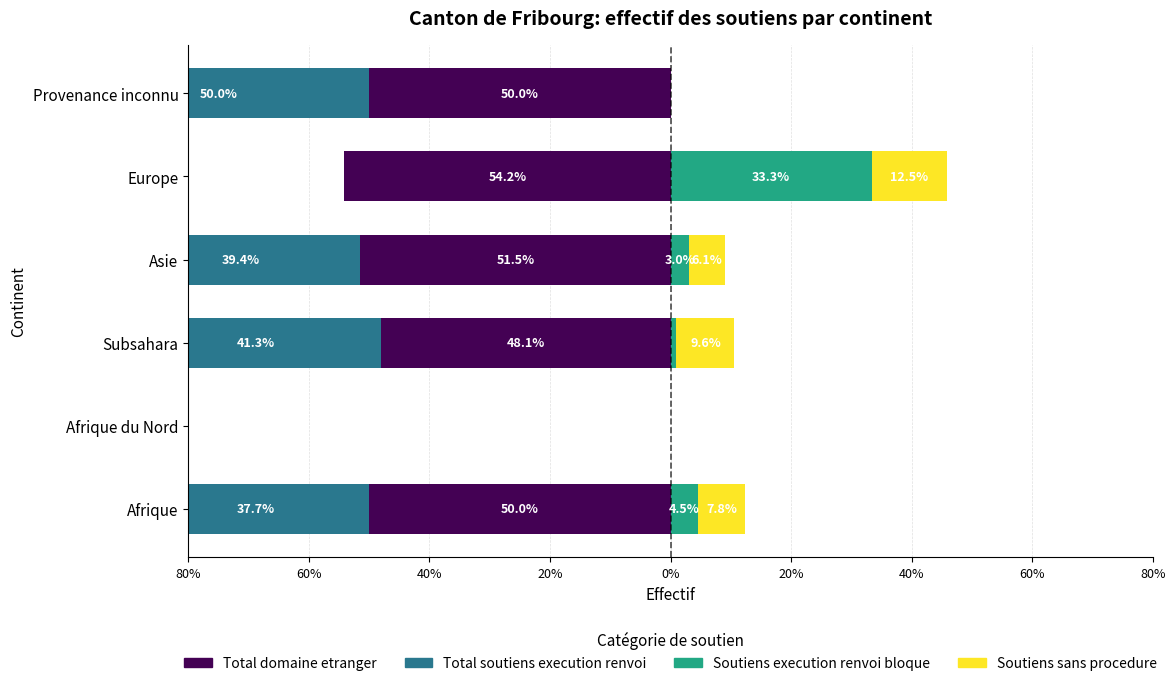

The Soutiens execution renvoi bloque series shows 8.2 at Afrique. True or false?

False